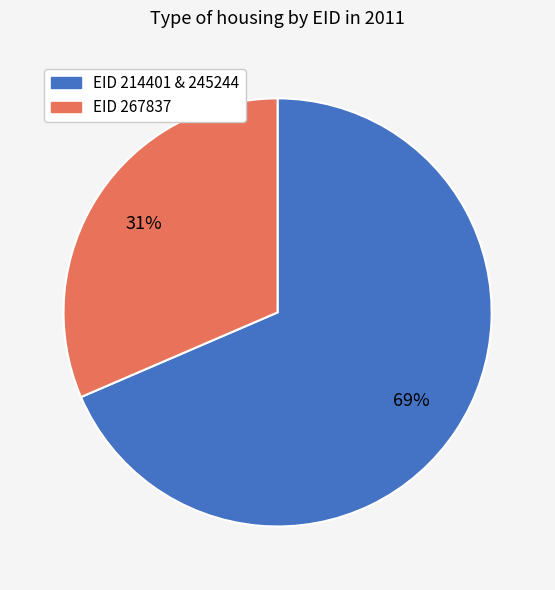

How many slices are in this pie chart?

2